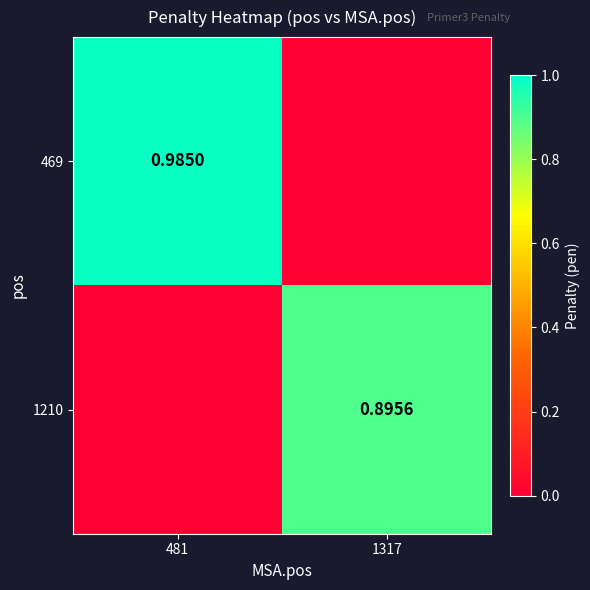

Which has a higher value, 481 or 1317?

481